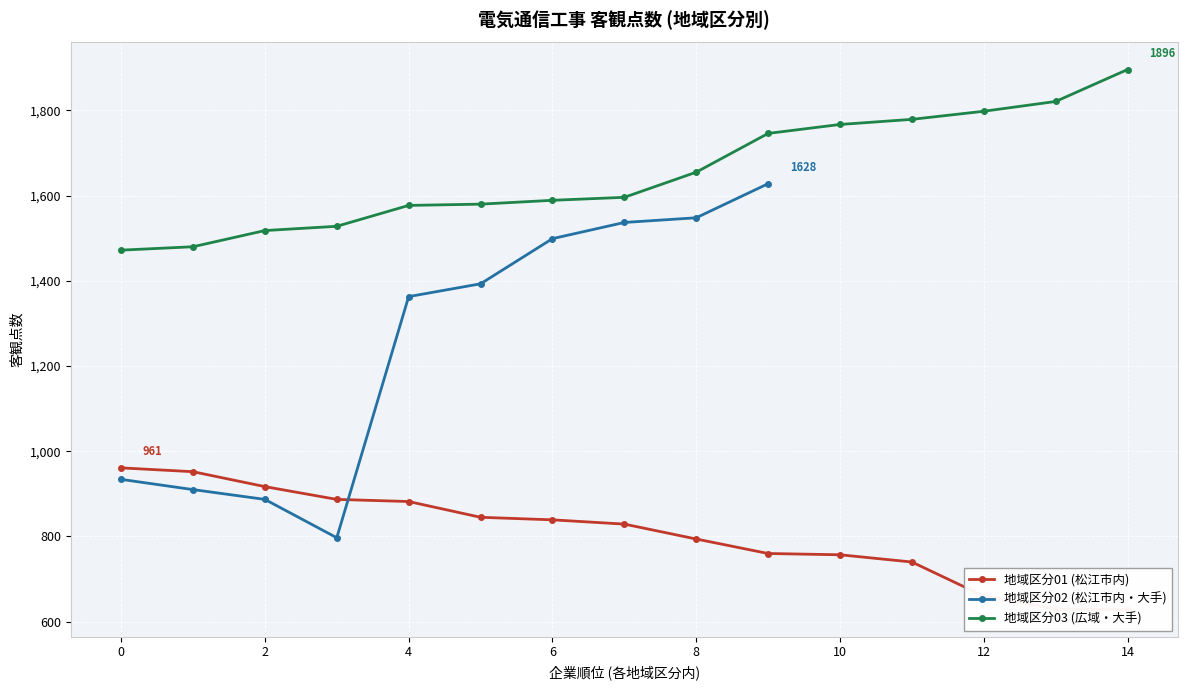

Which series has the largest total across all categories?

地域区分03